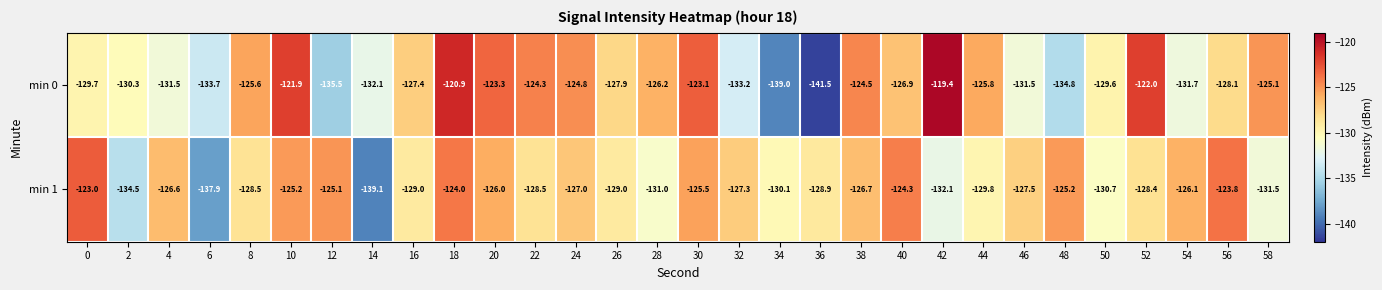

Is it true that min 1 equals -134.5 at 2?

True